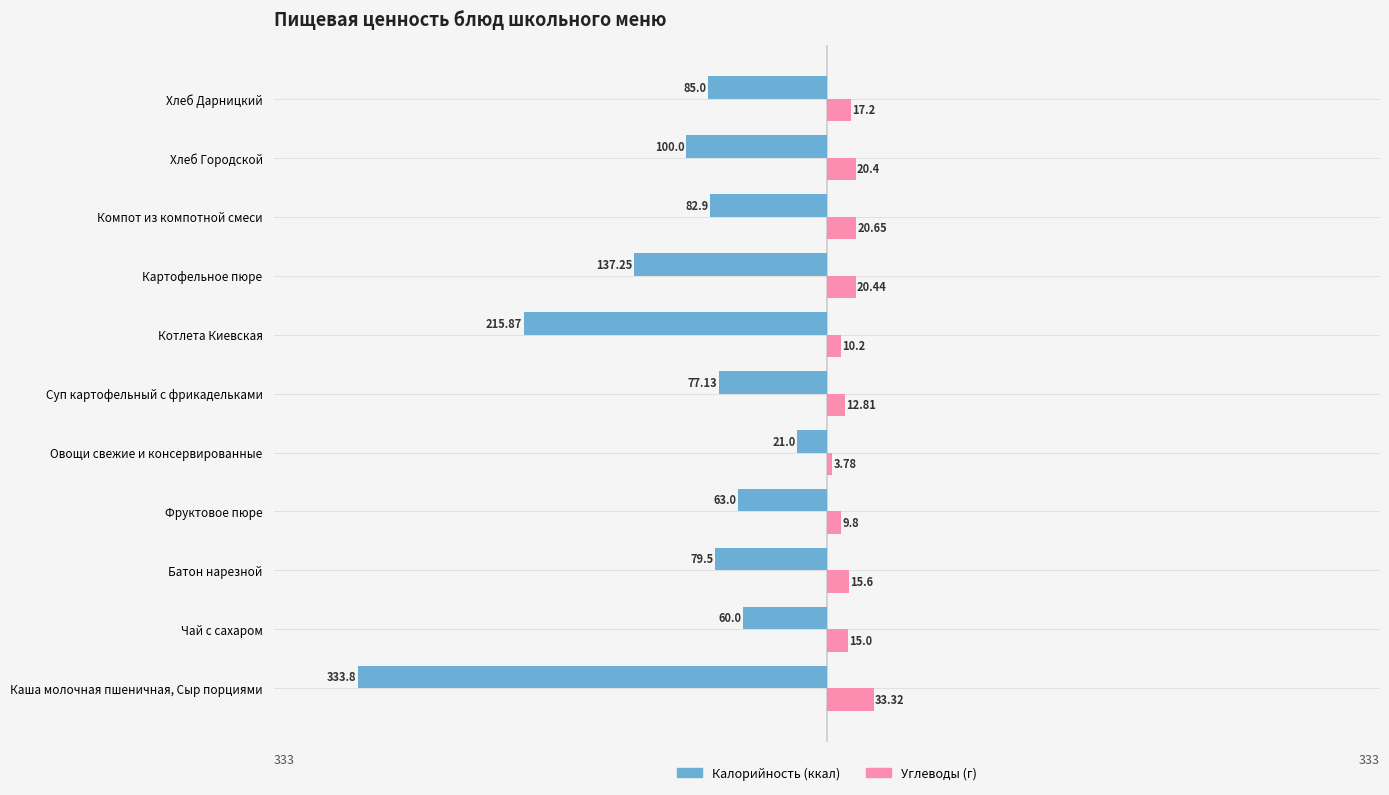

What is the smallest value displayed?

-333.8